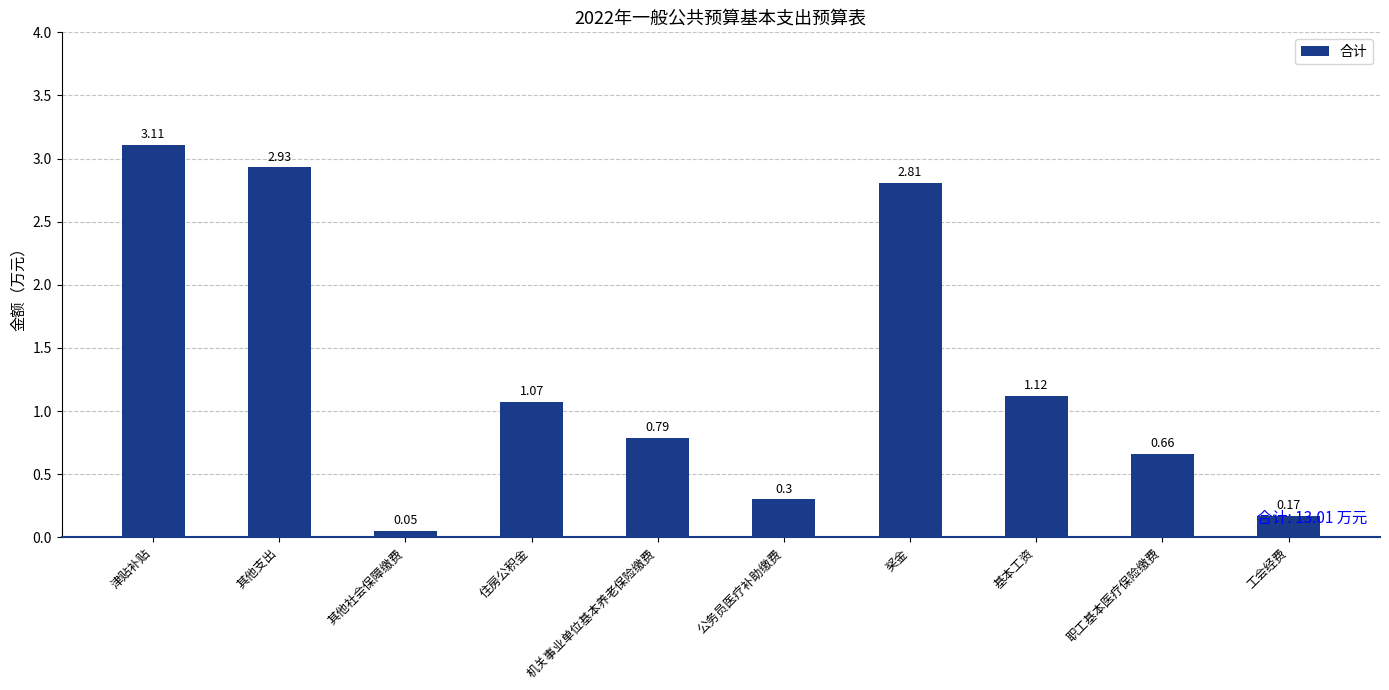

List the labels in order of value, smallest first.

其他社会保障缴费, 工会经费, 公务员医疗补助缴费, 职工基本医疗保险缴费, 机关事业单位基本养老保险缴费, 住房公积金, 基本工资, 奖金, 其他支出, 津贴补贴